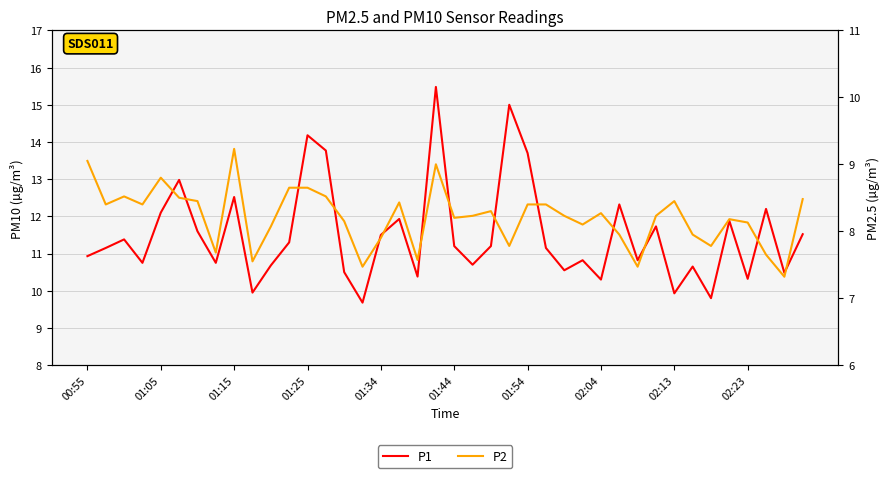

Does the chart display data point markers on the line(s)?

No